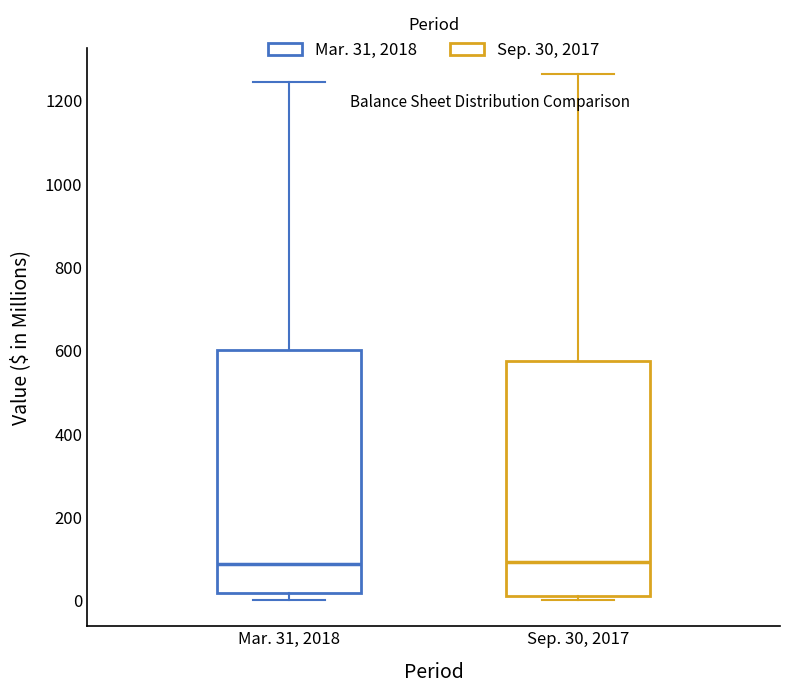

Reading left to right, transcribe this box plot: for each box, give where its median line is, the range the box spans, and where its two whiskers end, as read against the y-axis. The values are not printed on the chart, so give them approximately, as read against the axis.

Mar. 31, 2018: median 80, box 20 to 600, whiskers 0 to 1240
Sep. 30, 2017: median 100, box 20 to 580, whiskers 0 to 1260